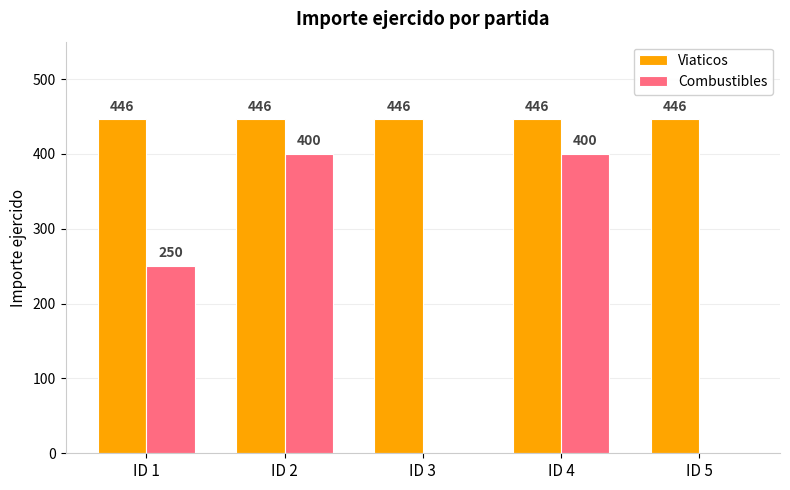

What is the sum of all Combustibles values?

1050